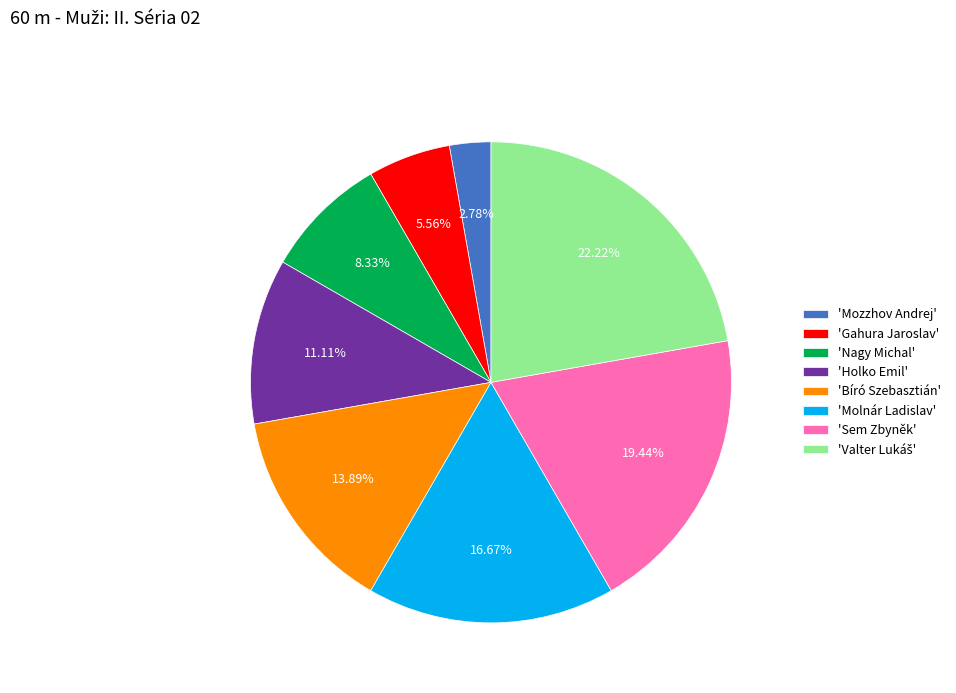

Is there any slice that represents more than half of the pie?

No